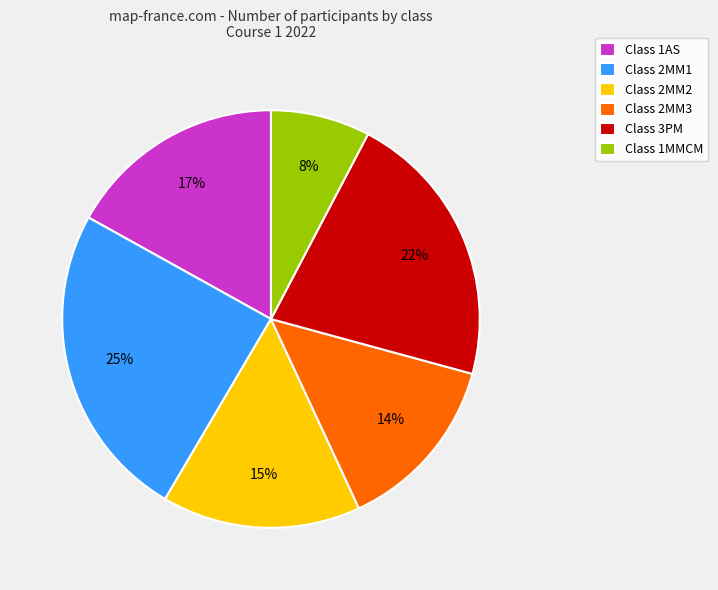

To the nearest percent, what is the average slice percentage?

17%